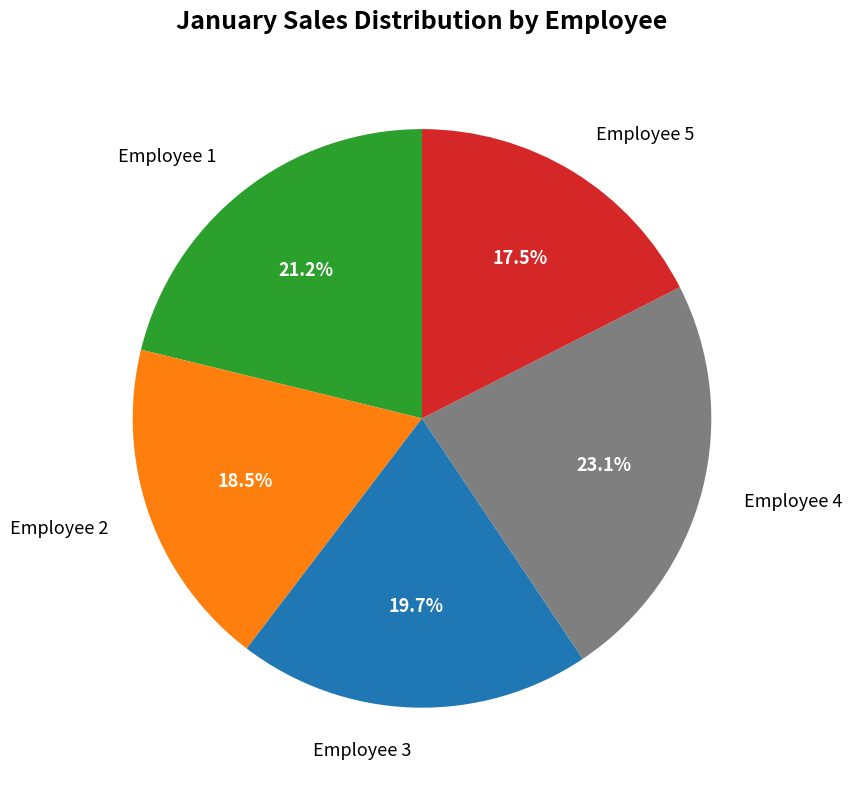

What portion of the pie excludes Employee 4?

76.9%